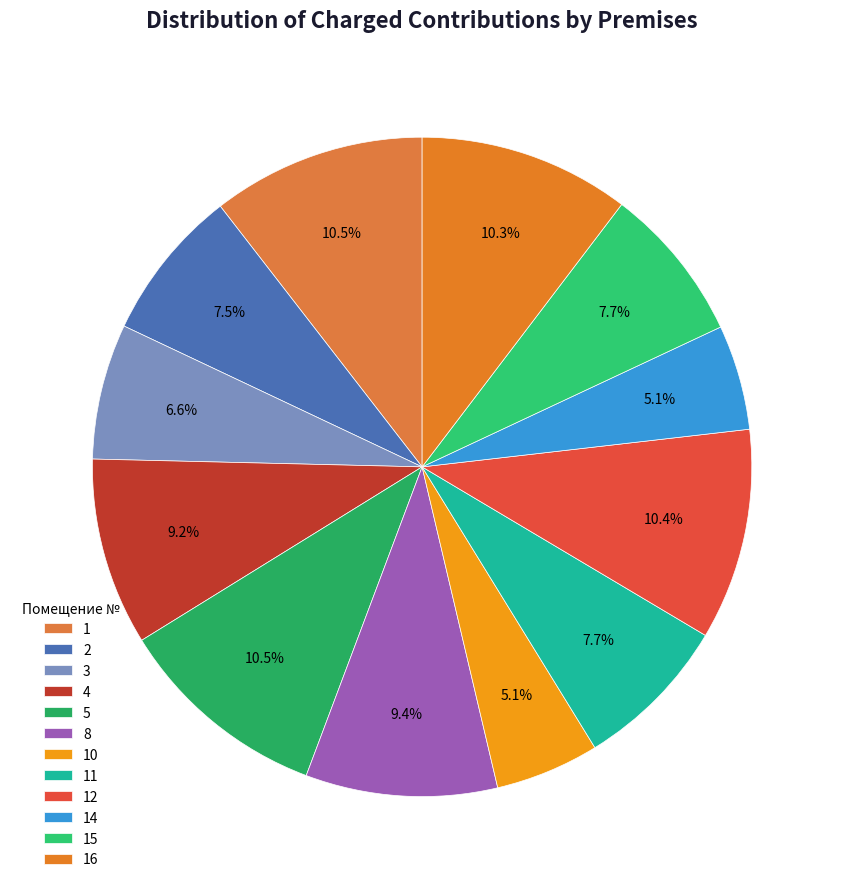

How many slices are in this pie chart?

12